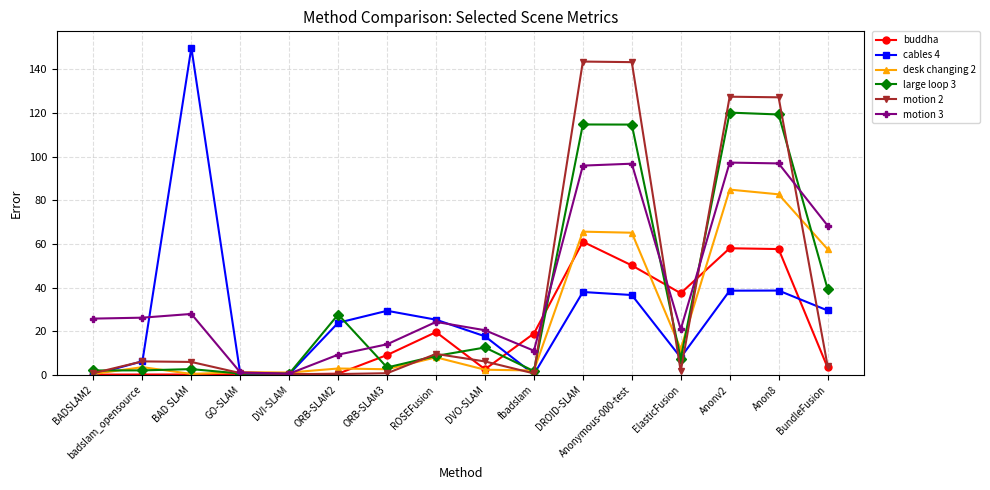

List the series in order of their peak value, lowest first.

buddha, desk changing 2, motion 3, large loop 3, motion 2, cables 4